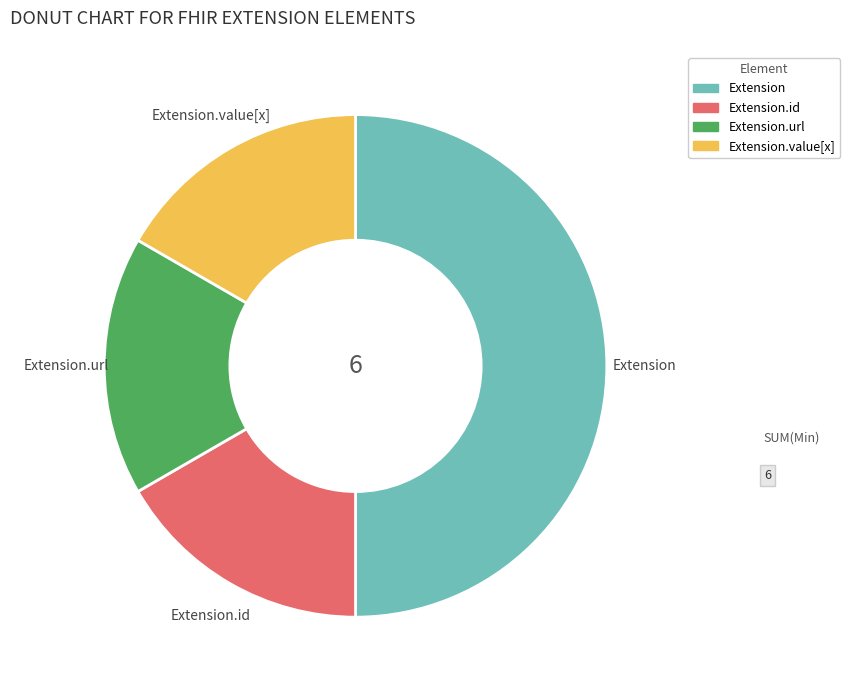

Count the number of slices in the pie.

4